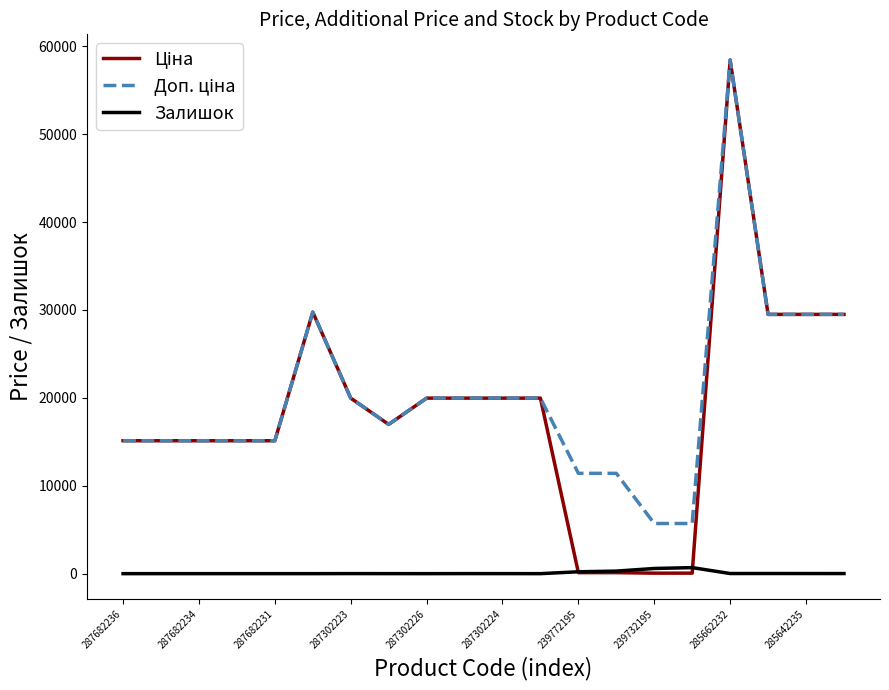

Count the number of data series in this chart.

3